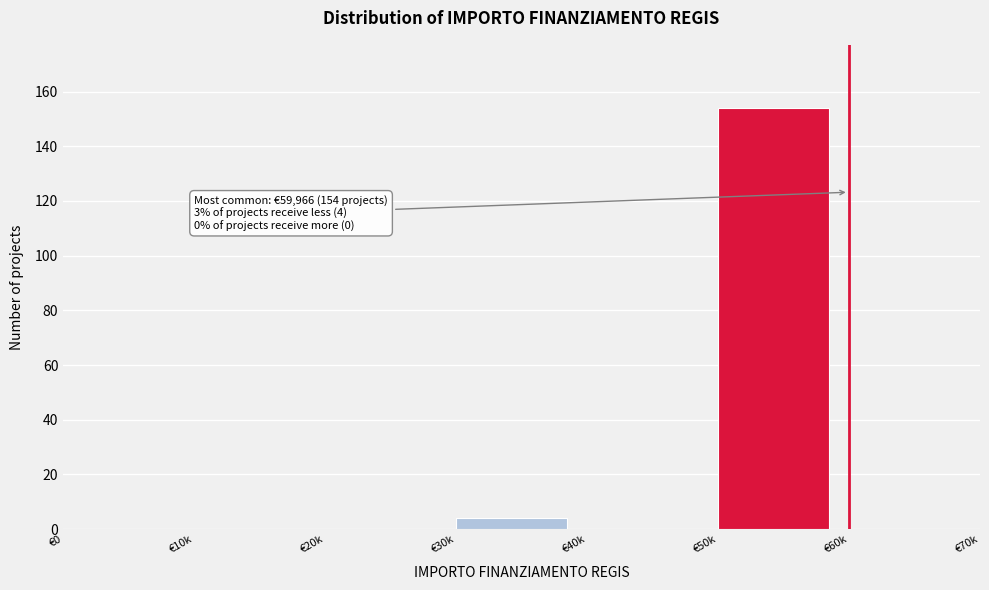

Reading left to right, extract all data points from this chart.

€0=0	€10k=0	€20k=0	€30k=4	€40k=0	€50k=154	€60k=0